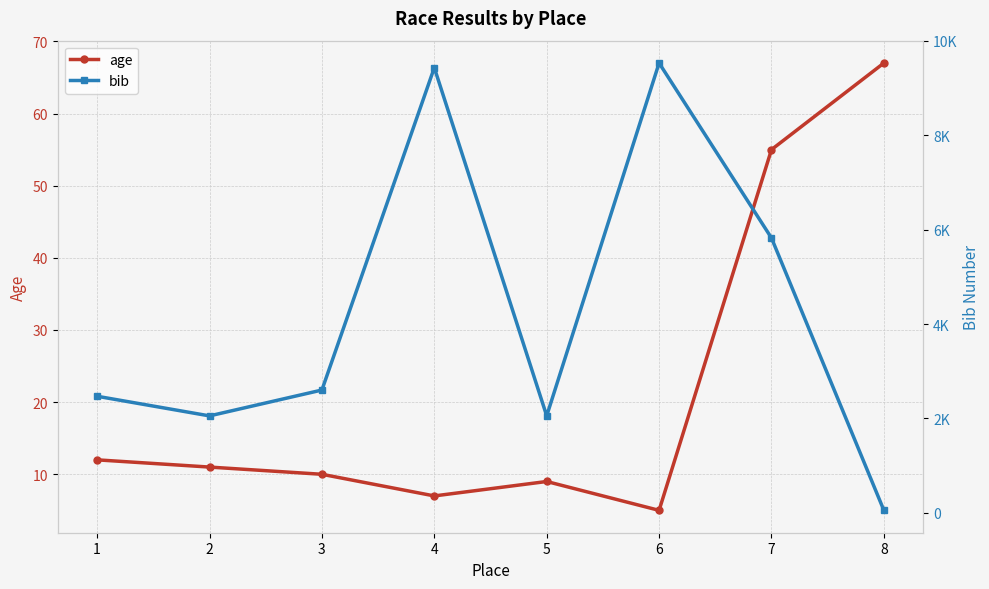

What are all the series names shown in the legend?

age, bib